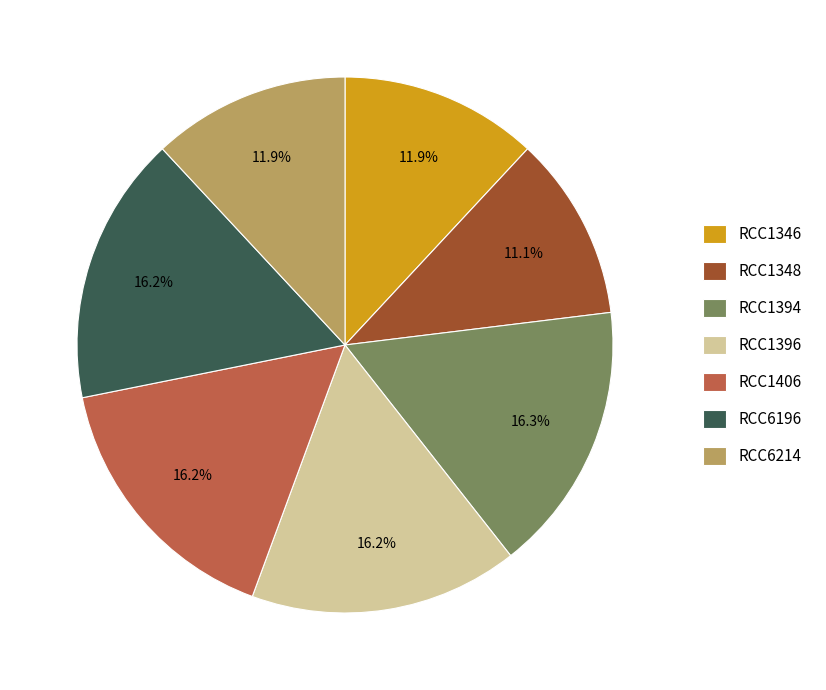

Which slice is the smallest?

RCC1348